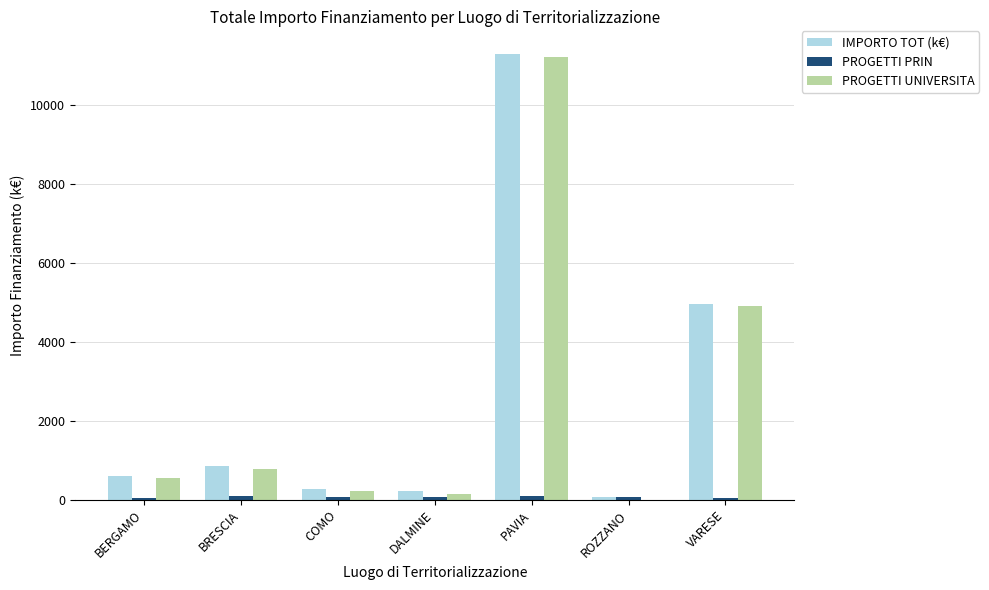

At which category is the sum across all series the highest?

PAVIA